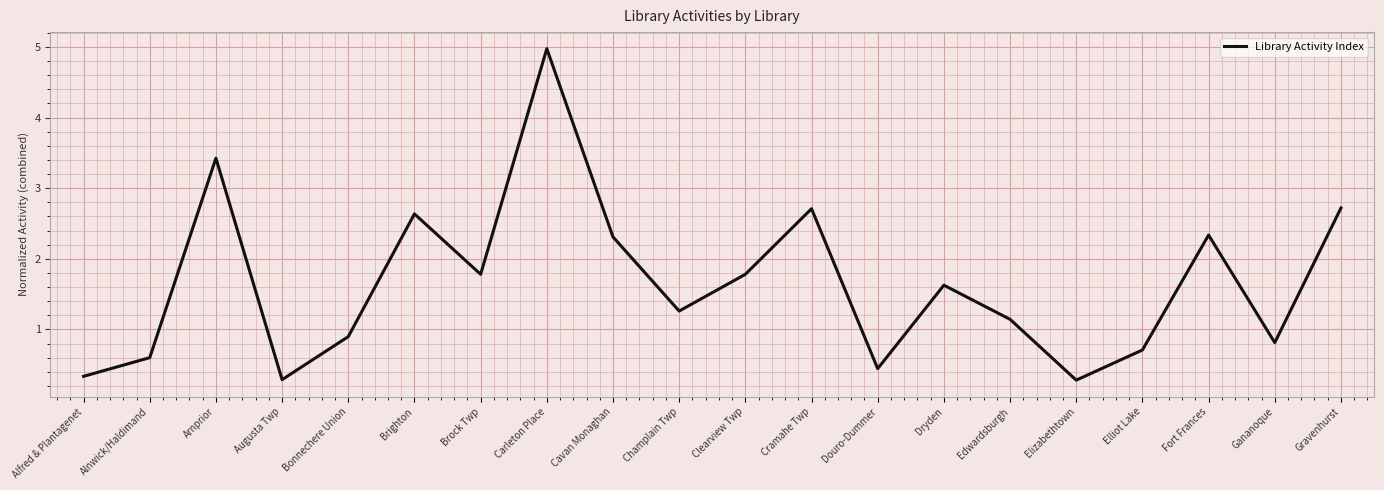

At which label does the data first exceed 1?

Arnprior